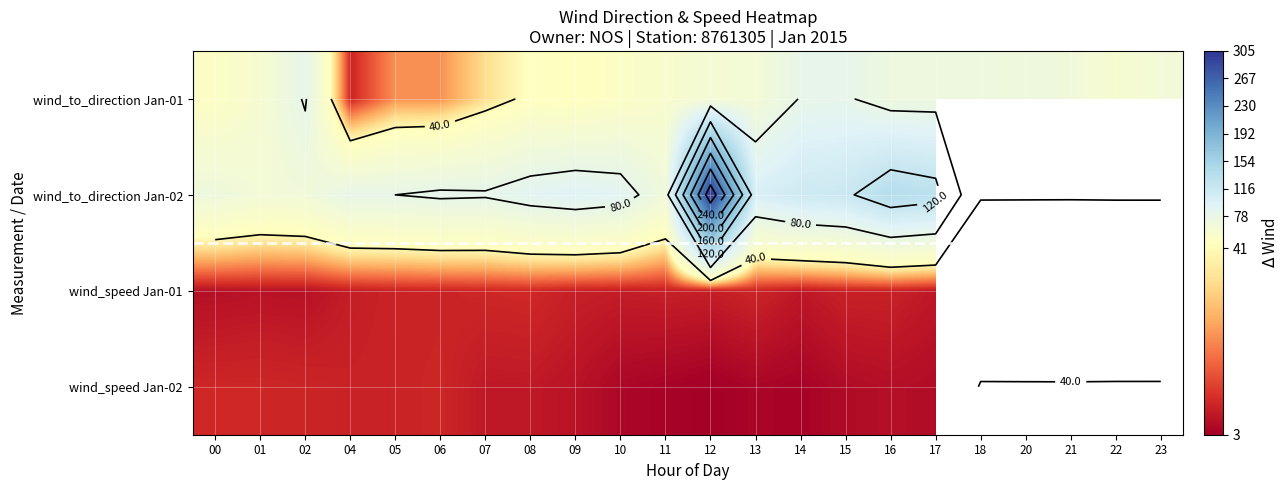

What is the maximum value shown in the chart?

305.0